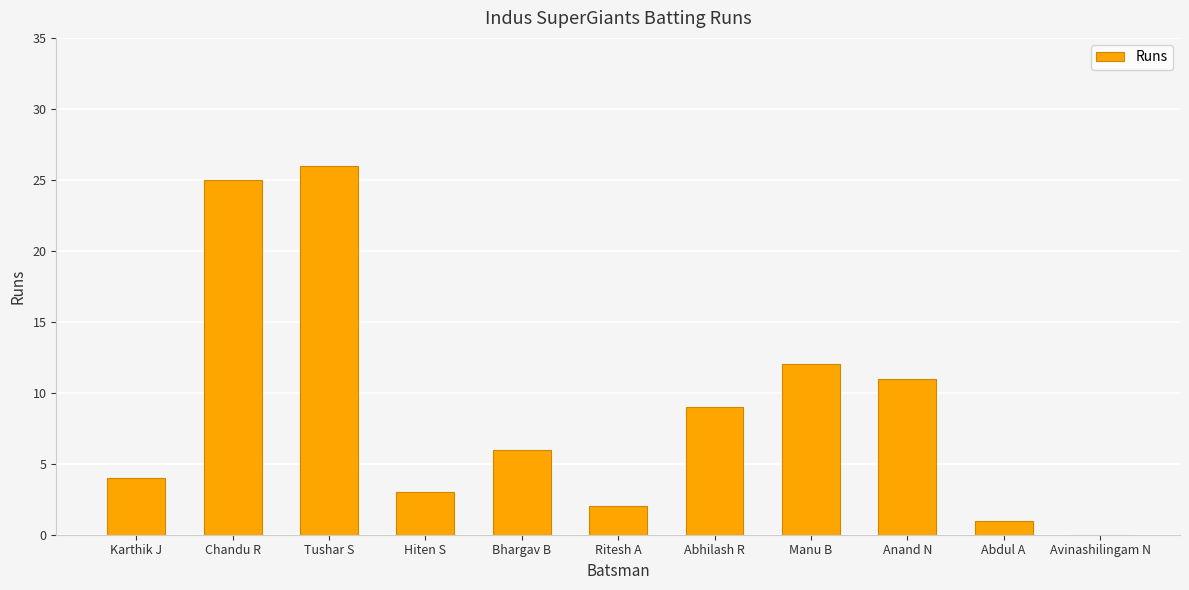

What is the change in value from Karthik J to Abdul A?

-3